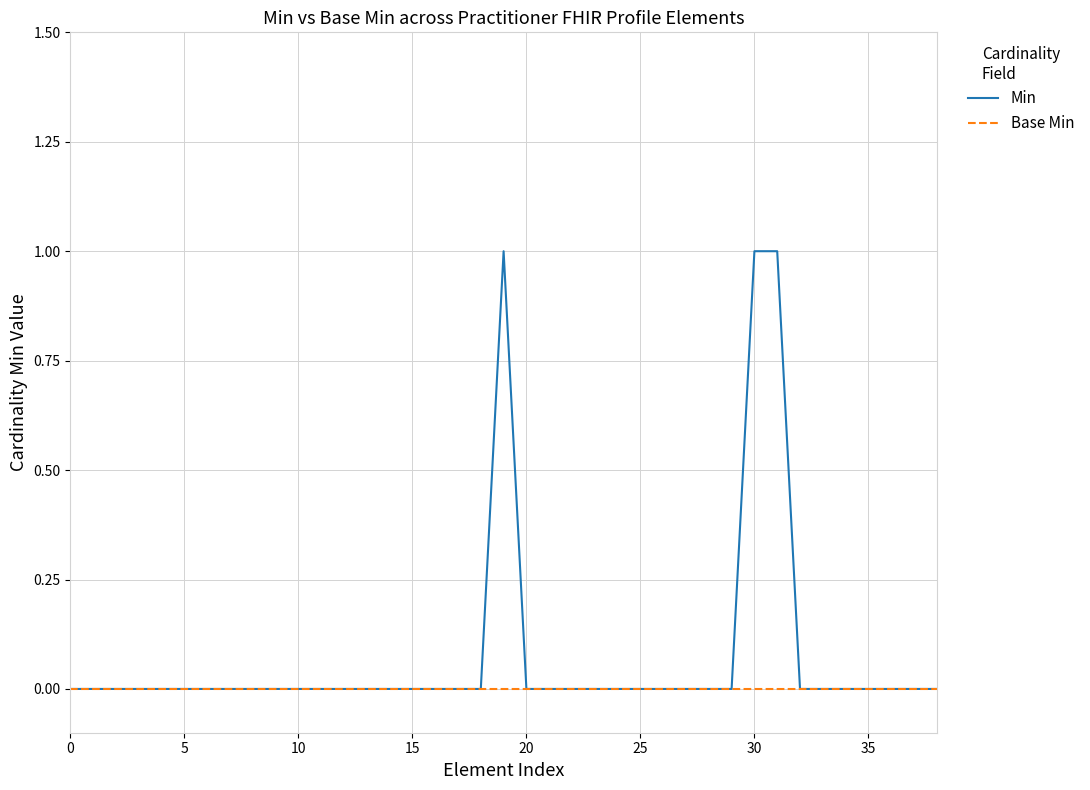

Which series has the largest total across all categories?

Min